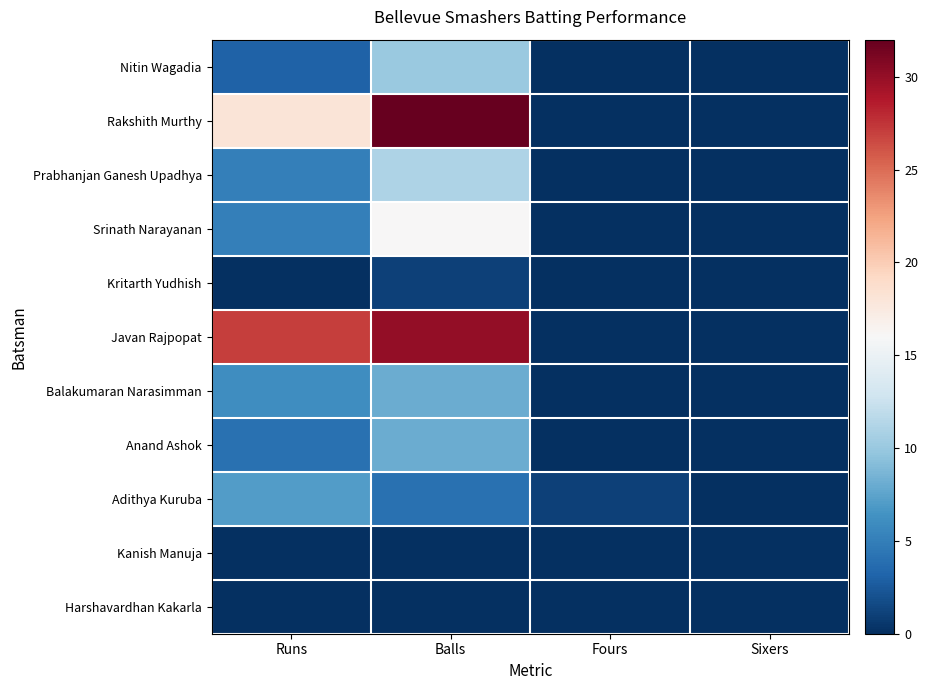

Which series changed the most between Fours and Sixers?

Adithya Kuruba